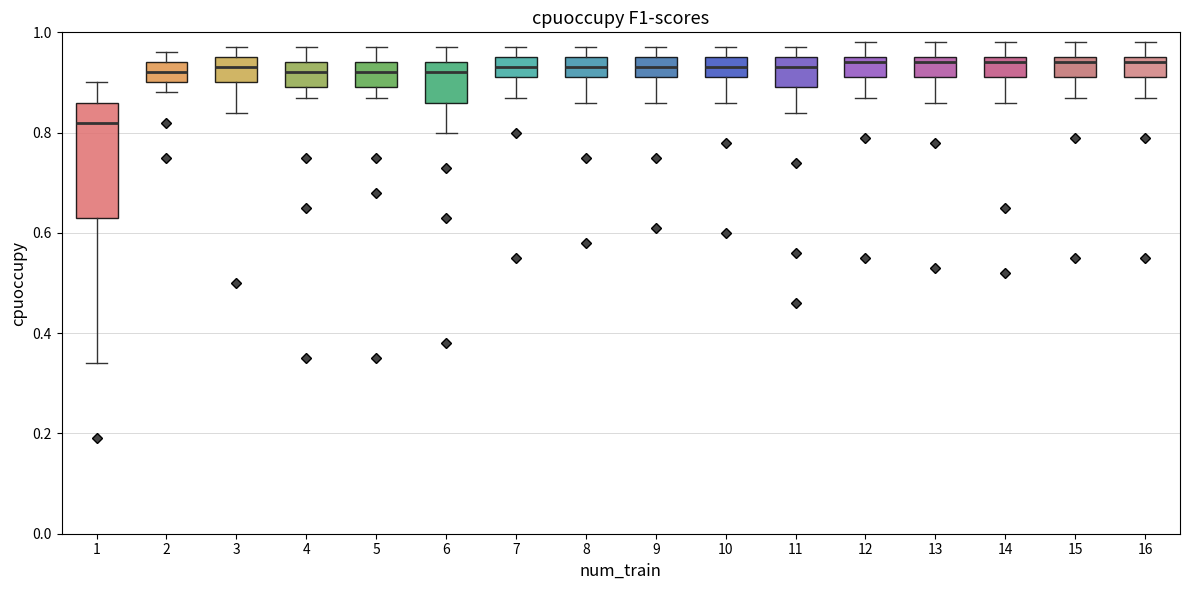

Reading left to right, read every box against the y-axis: the position of its median line, the range the box covers, and the ends of its whiskers. The values are not printed on the chart, so give them approximately, as read against the axis.

1: median 0.82, box 0.64 to 0.86, whiskers 0.34 to 0.90
2: median 0.92, box 0.90 to 0.94, whiskers 0.88 to 0.96
3: median 0.94, box 0.90 to 0.96, whiskers 0.84 to 0.98
4: median 0.92, box 0.90 to 0.94, whiskers 0.88 to 0.98
5: median 0.92, box 0.90 to 0.94, whiskers 0.88 to 0.98
6: median 0.92, box 0.86 to 0.94, whiskers 0.80 to 0.98
7: median 0.94, box 0.92 to 0.96, whiskers 0.88 to 0.98
8: median 0.94, box 0.92 to 0.96, whiskers 0.86 to 0.98
9: median 0.94, box 0.92 to 0.96, whiskers 0.86 to 0.98
10: median 0.94, box 0.92 to 0.96, whiskers 0.86 to 0.98
11: median 0.94, box 0.90 to 0.96, whiskers 0.84 to 0.98
12: median 0.94, box 0.92 to 0.96, whiskers 0.88 to 0.98
13: median 0.94, box 0.92 to 0.96, whiskers 0.86 to 0.98
14: median 0.94, box 0.92 to 0.96, whiskers 0.86 to 0.98
15: median 0.94, box 0.92 to 0.96, whiskers 0.88 to 0.98
16: median 0.94, box 0.92 to 0.96, whiskers 0.88 to 0.98